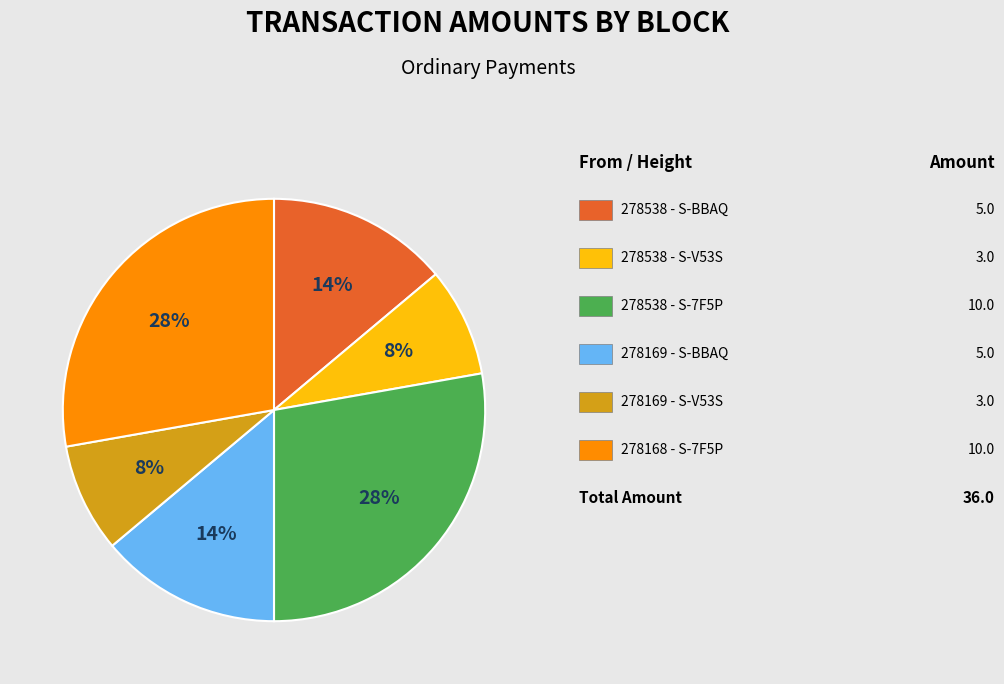

To the nearest percent, what is the average slice percentage?

17%